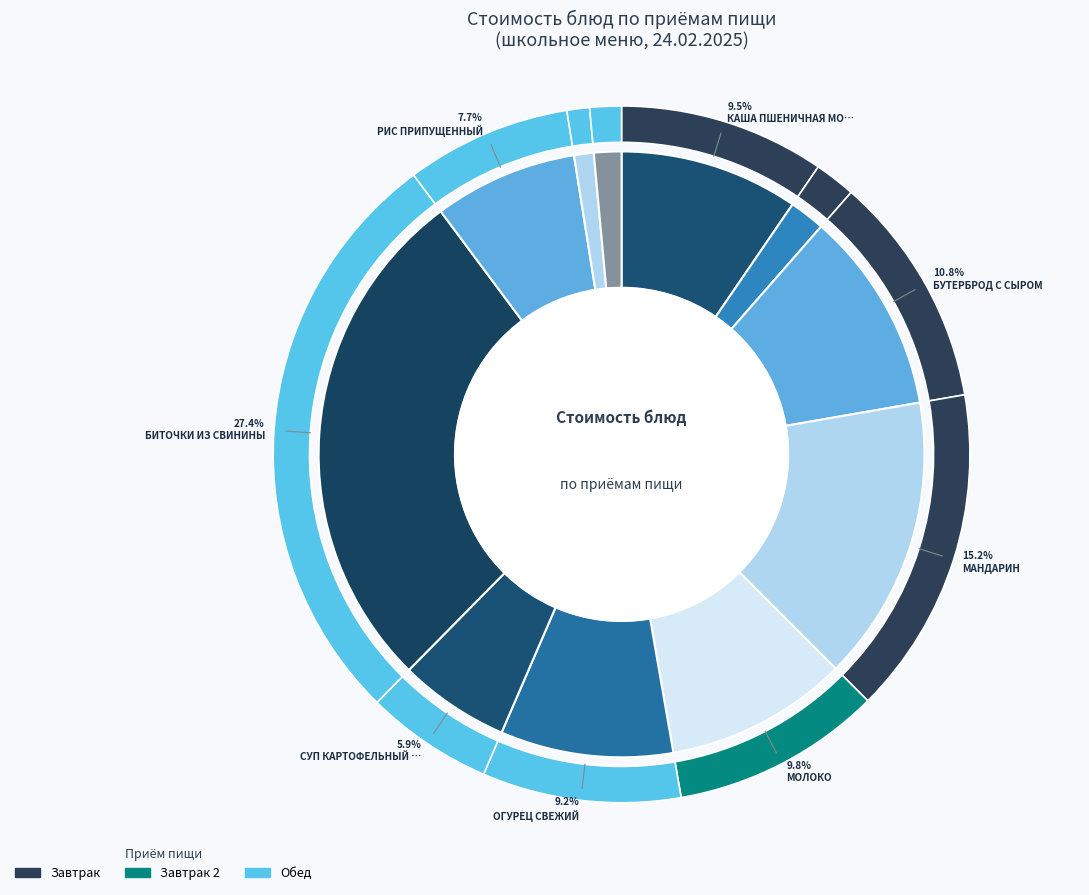

To the nearest percent, what portion does МОЛОКО represent?

10%